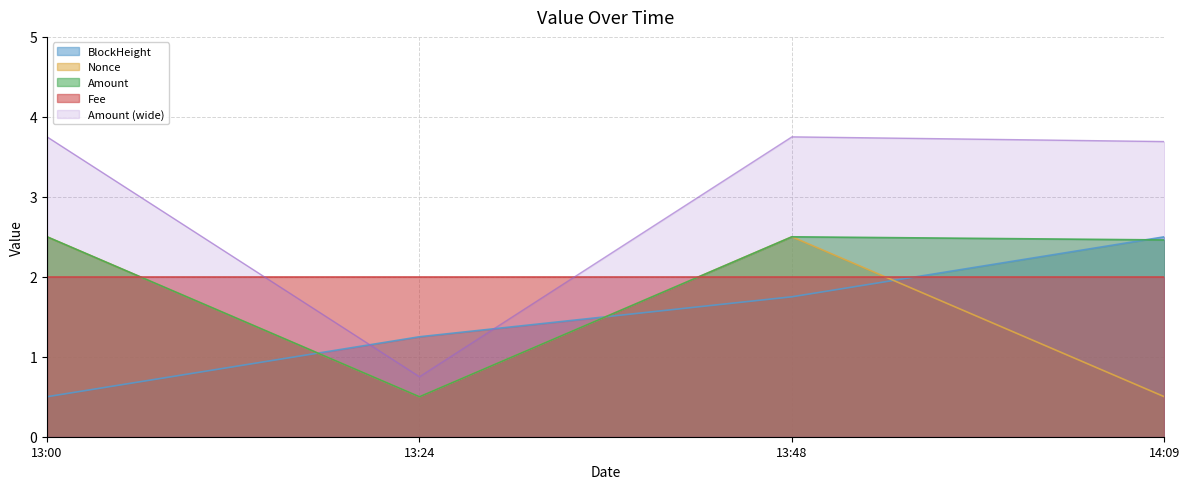

At which category does Amount reach its first local valley?

13:24